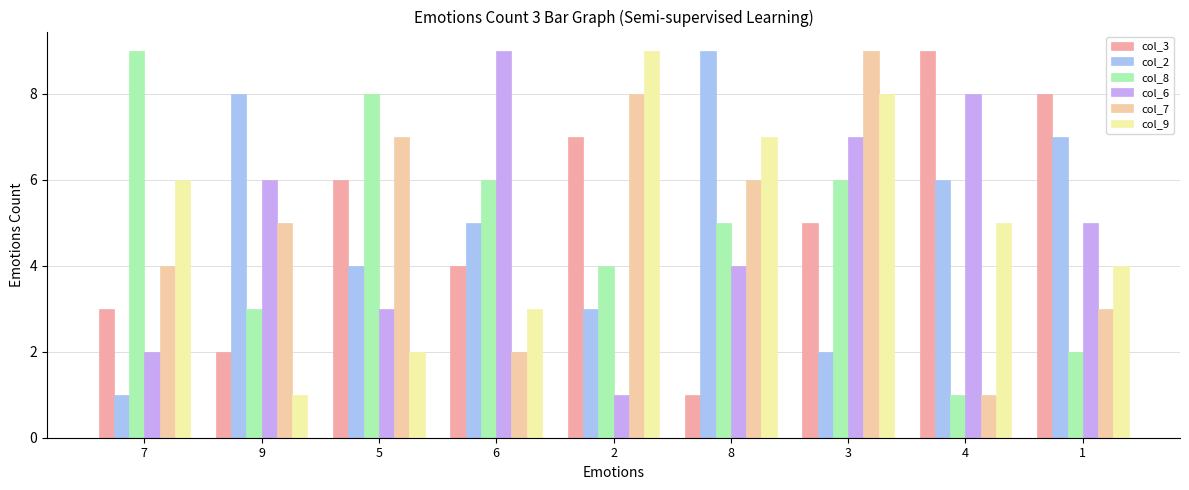

At which label does col_3 reach its peak?

4